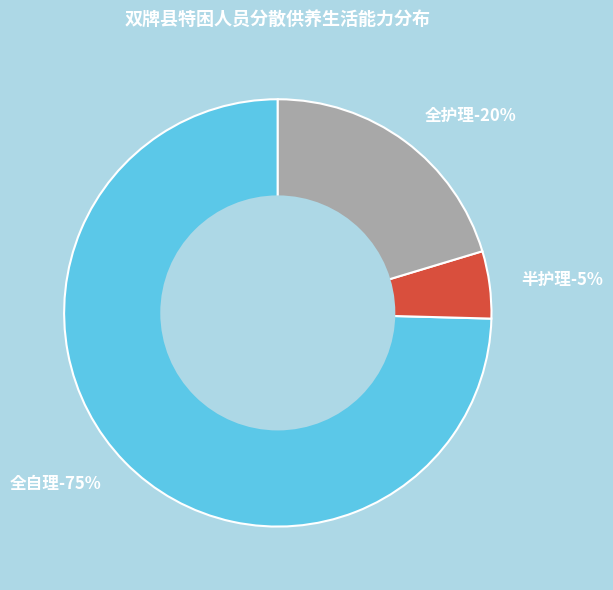

To the nearest percent, what is the average slice percentage?

33%